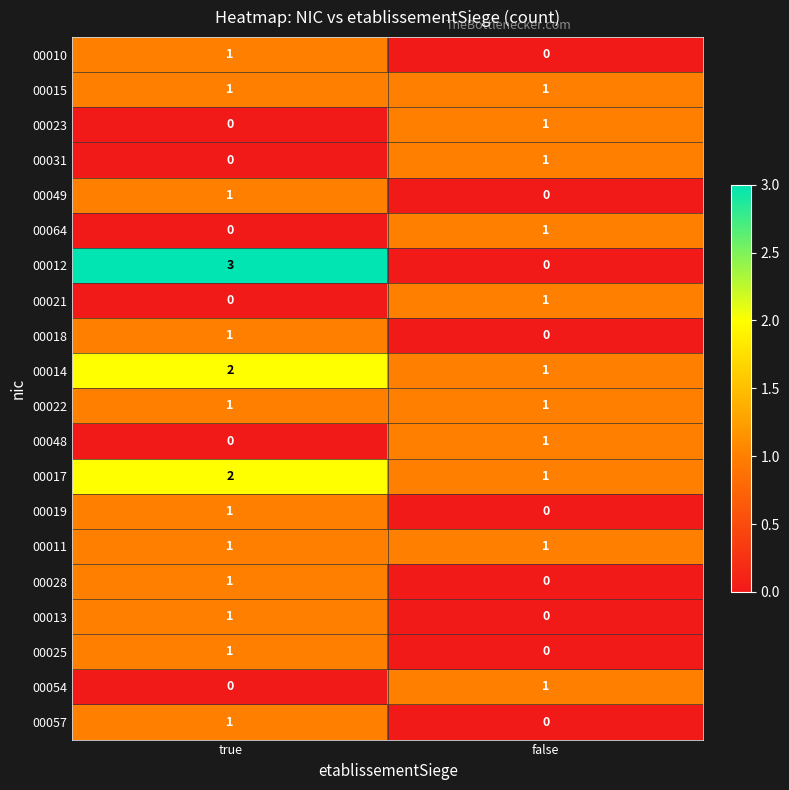

True or false: 00022 has a value of 1 at true.

True